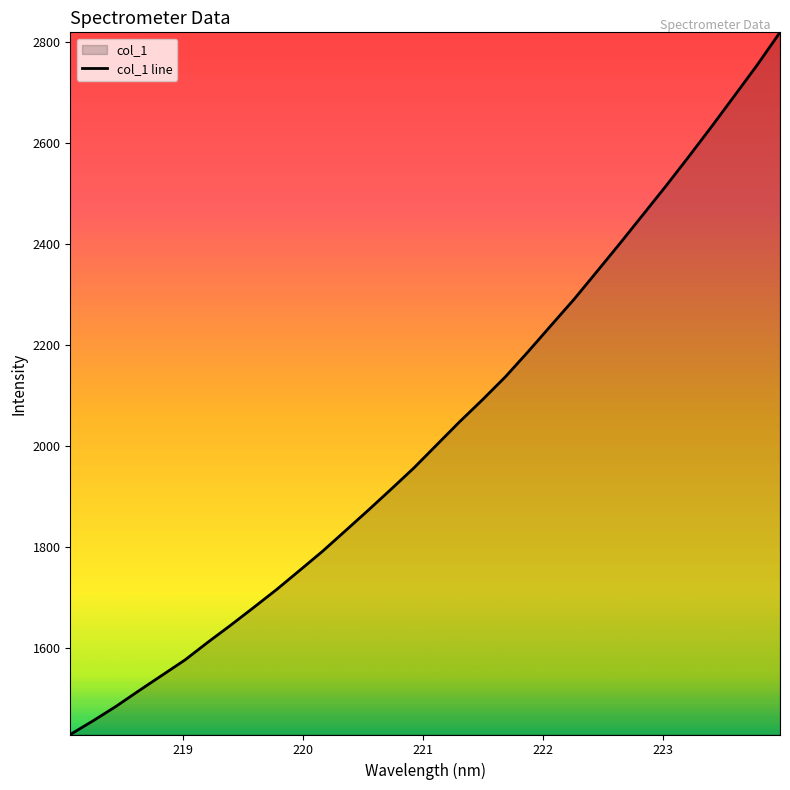

What is the difference between the maximum and minimum values?

1390.8